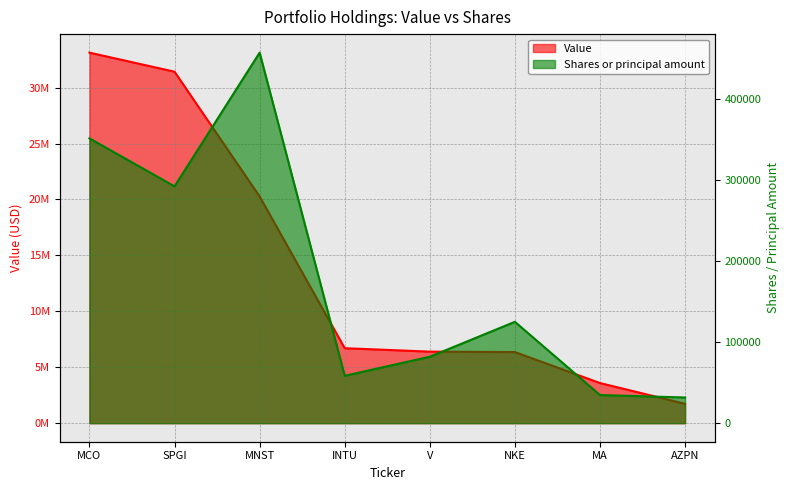

True or false: Shares or principal amount has a value of 629626 at MNST.

False